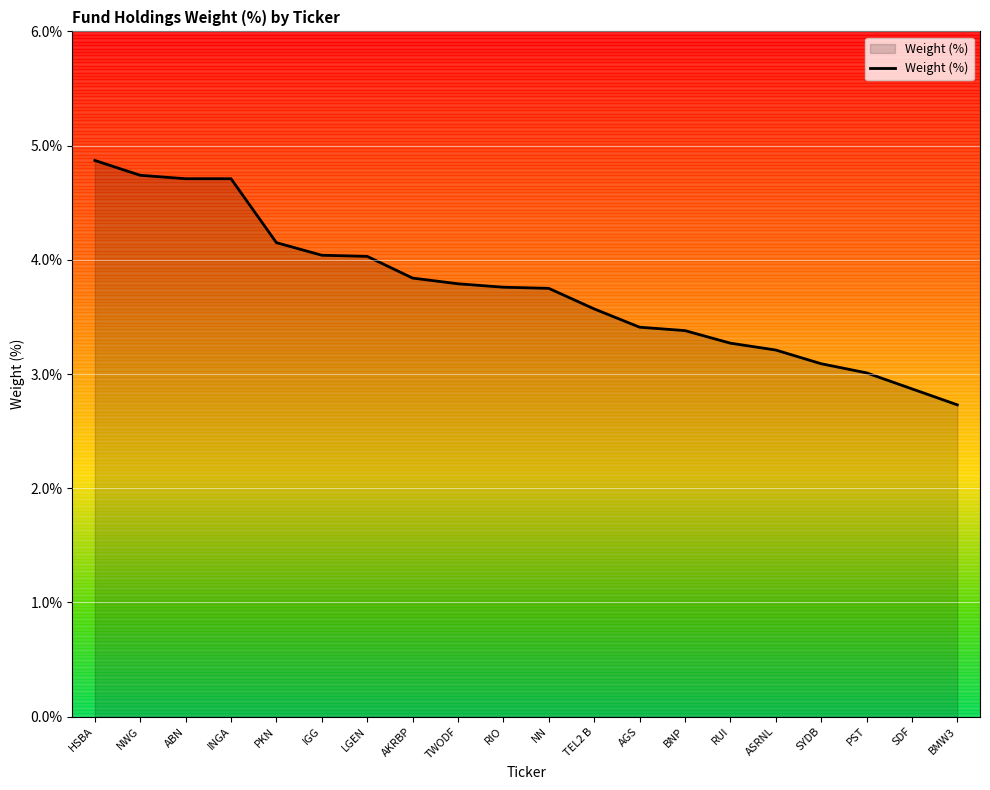

What is the difference between the values at SYDB and ASRNL?

0.1